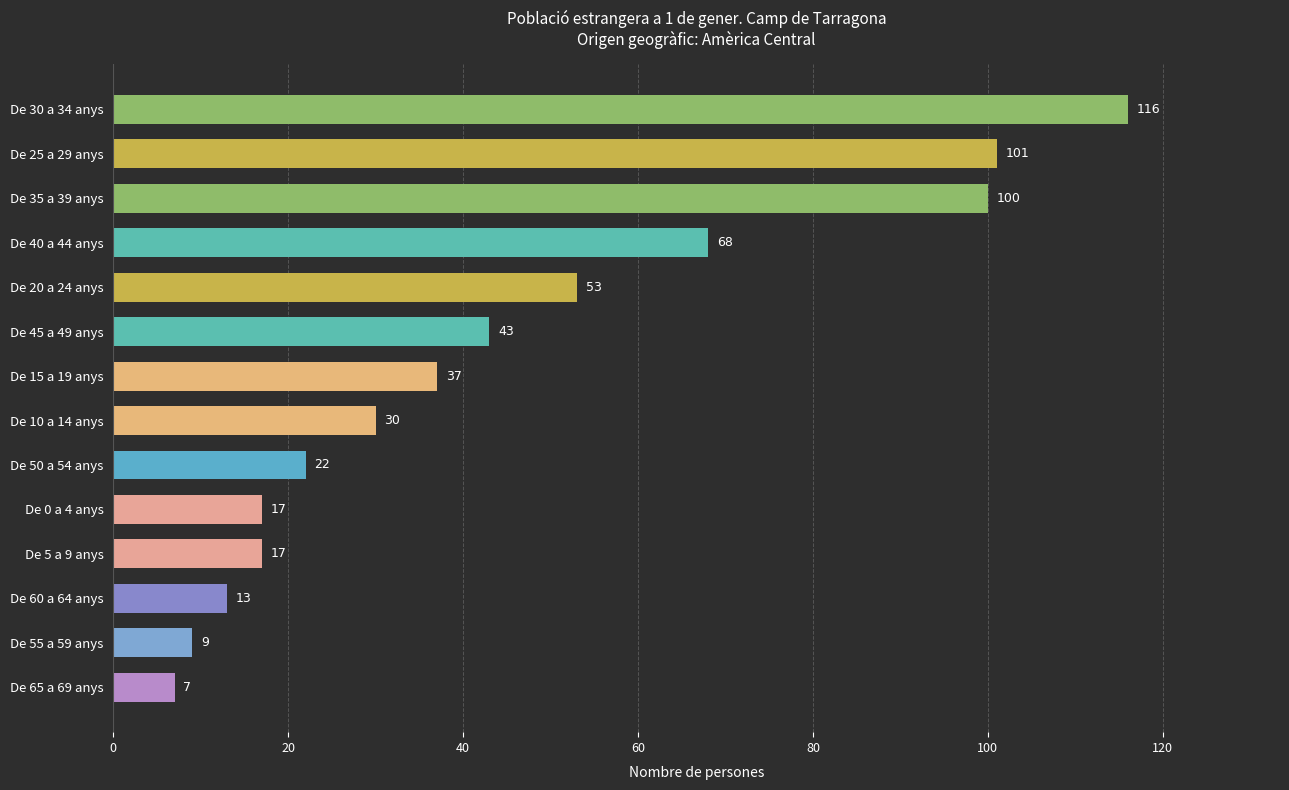

What is the difference between the maximum and minimum values?

109